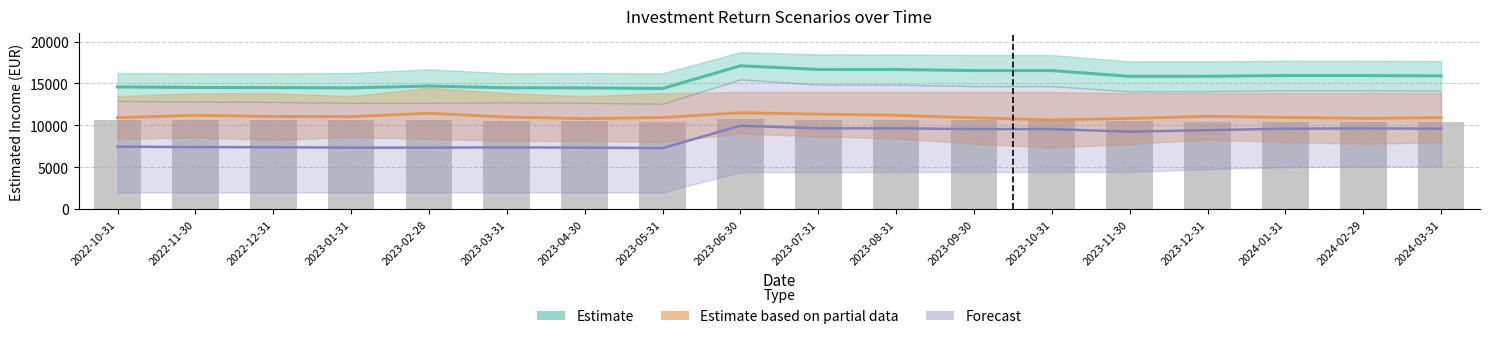

Which series has the largest total across all categories?

Estimate